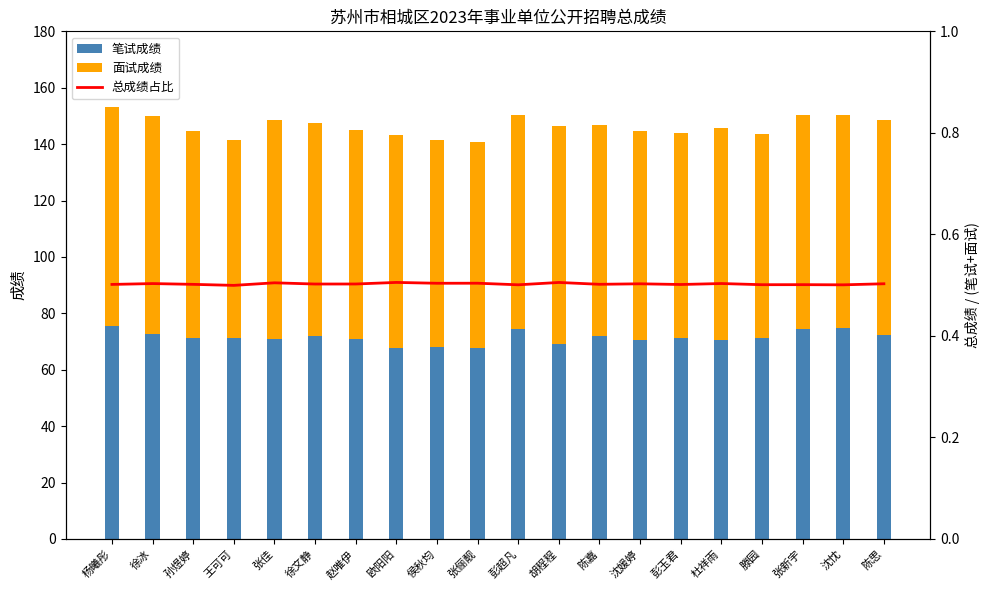

What are all the series names shown in the legend?

笔试成绩, 面试成绩, 总成绩占比